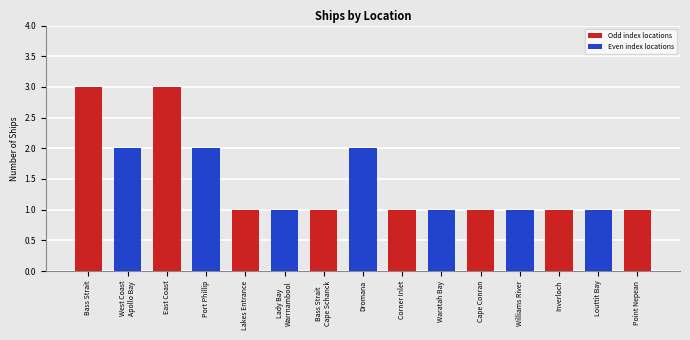

What is the ratio of the value at Louttit Bay to the value at Lakes Entrance?

1.0